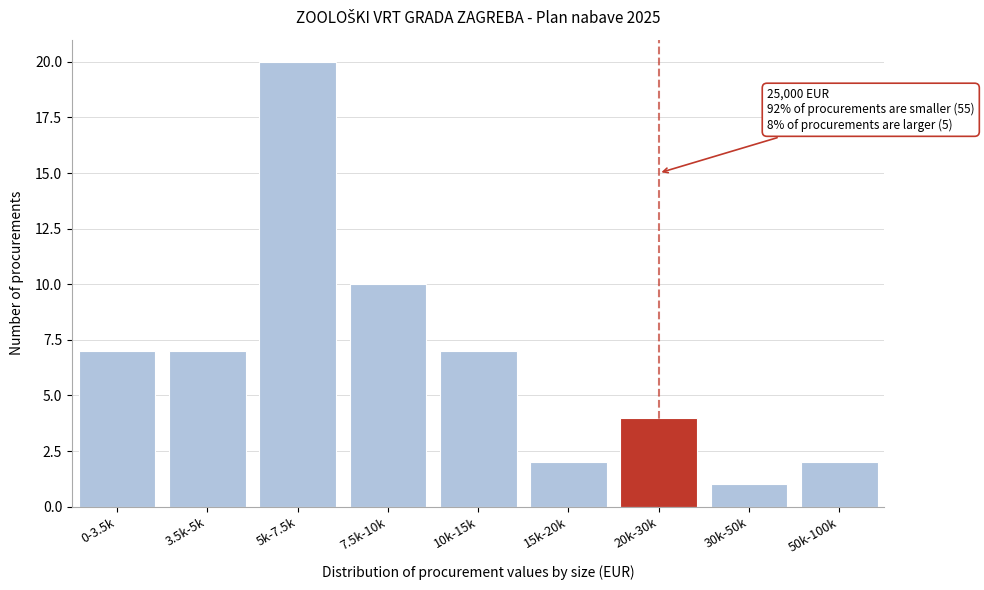

Reading right to left, extract all data points from this chart.

50k-100k=2	30k-50k=1	20k-30k=4	15k-20k=2	10k-15k=7	7.5k-10k=10	5k-7.5k=20	3.5k-5k=7	0-3.5k=7